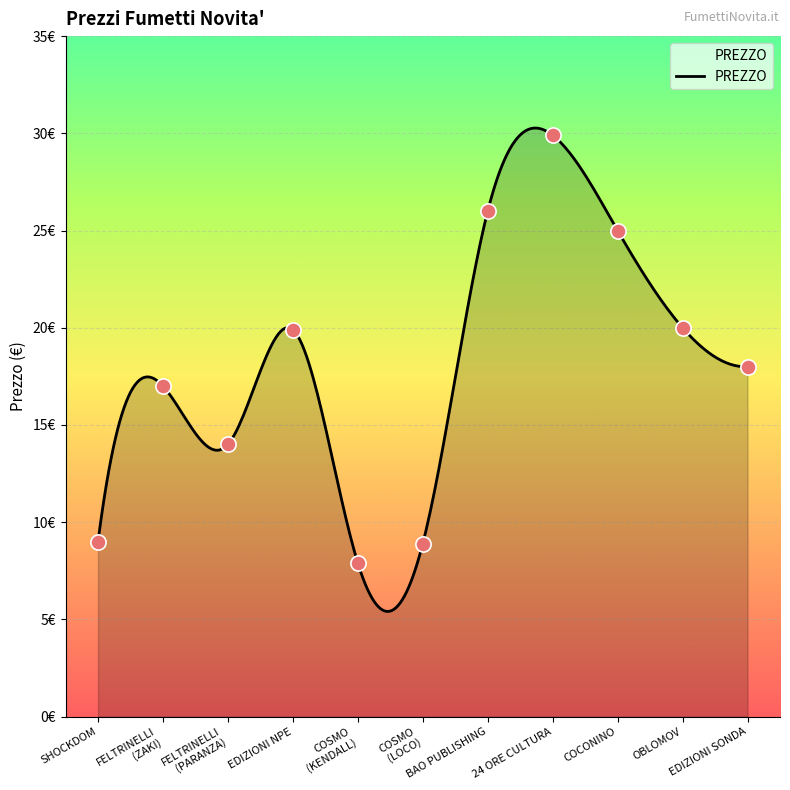

Between EDIZIONI NPE and COSMO
(KENDALL), which is larger?

EDIZIONI NPE